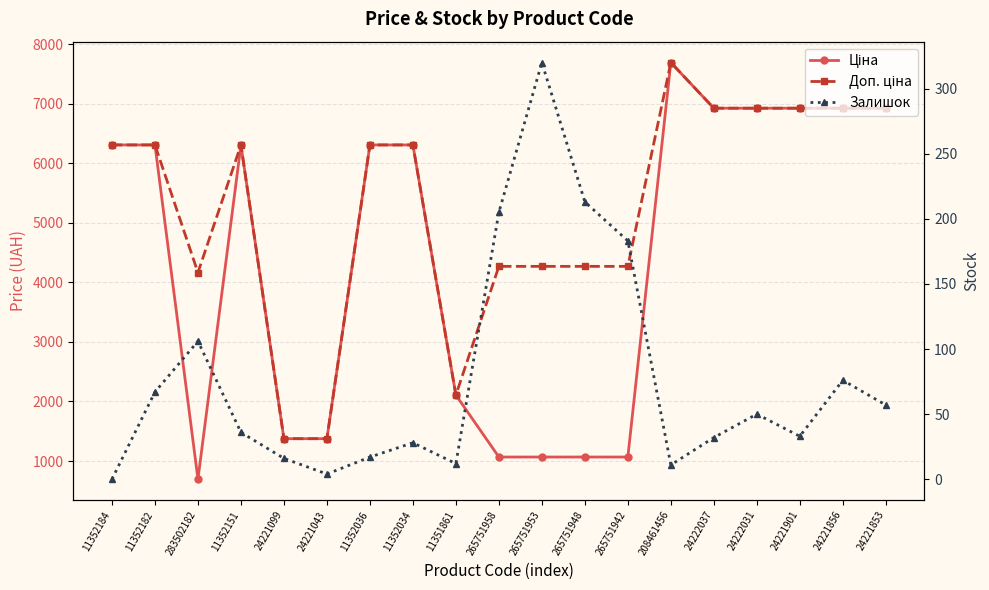

Rank the series by their maximum value, from lowest to highest.

Залишок, Ціна, Доп. ціна